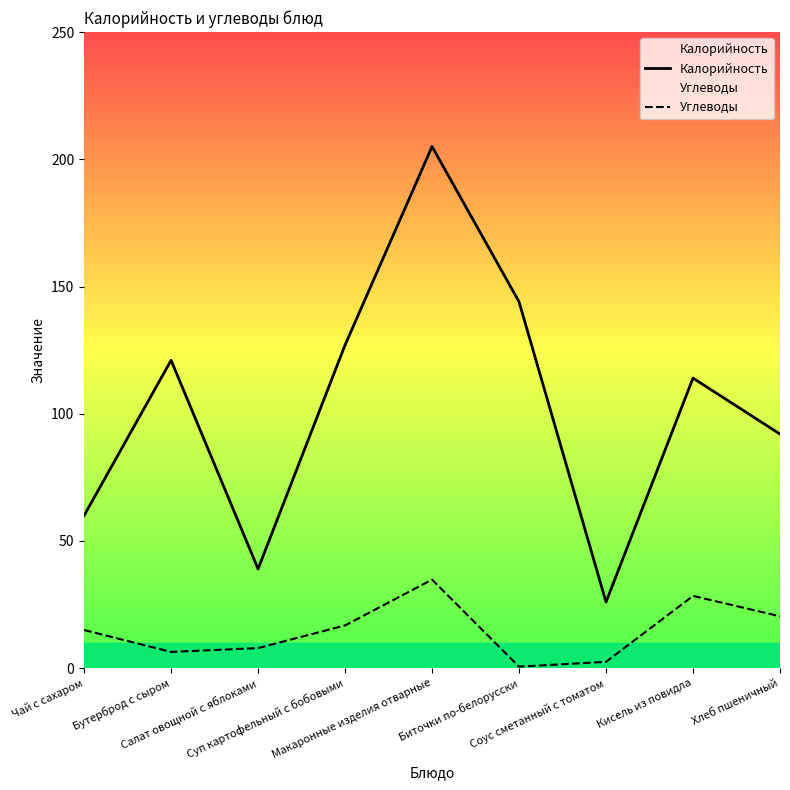

Reading right to left, what are all the values shown in this chart?

Калорийность: 92.0	114.0	26.0	144.0	205.0	127.0	39.0	121.0	60.0
Углеводы: 20.4	28.4	2.5	0.6	34.8	16.8	7.9	6.4	15.0